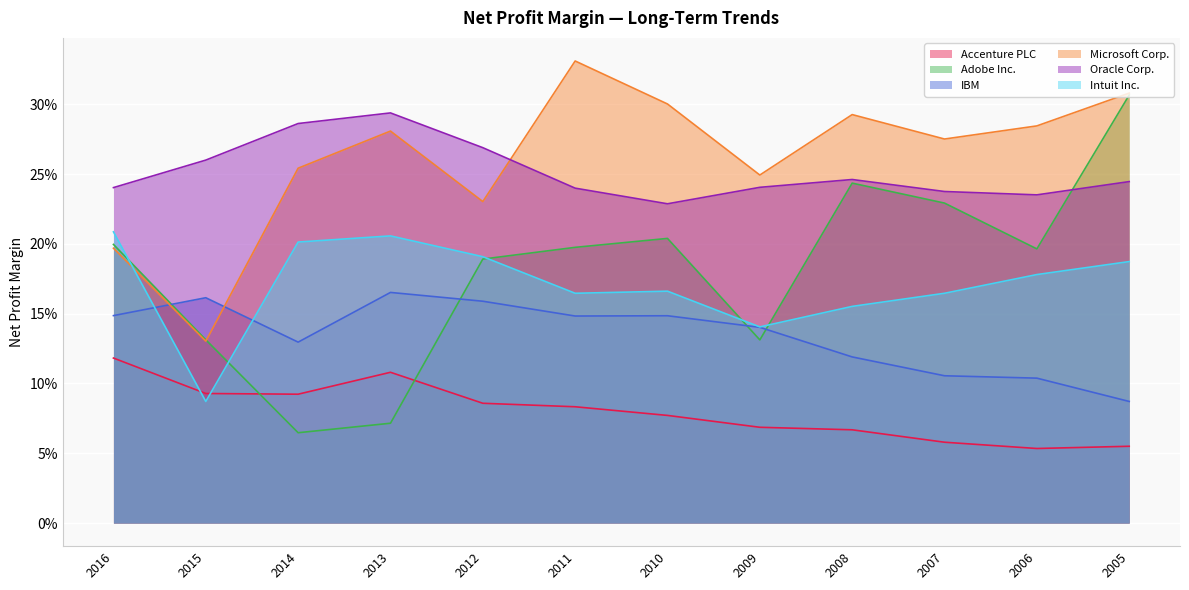

What is the sum of all Accenture PLC values?

1.0